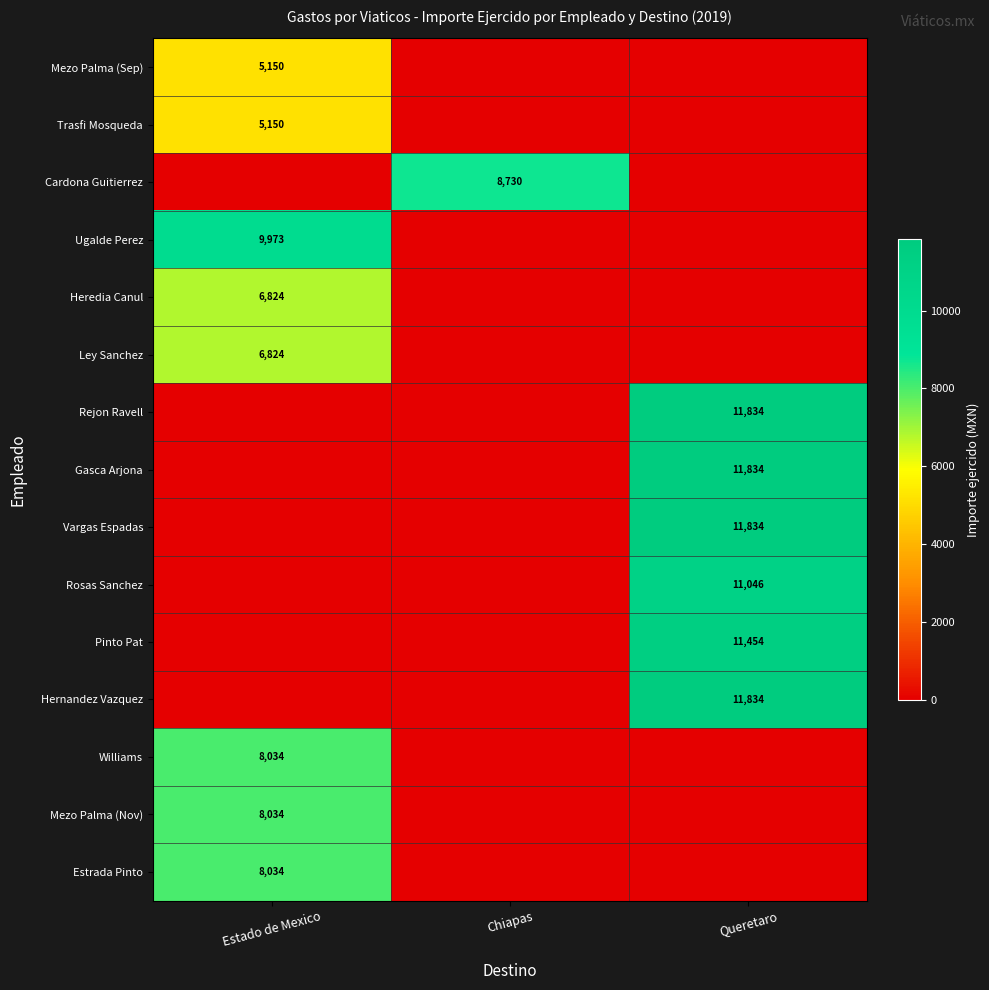

Is it true that Hernandez Vazquez equals 7563.1 at Estado de Mexico?

False